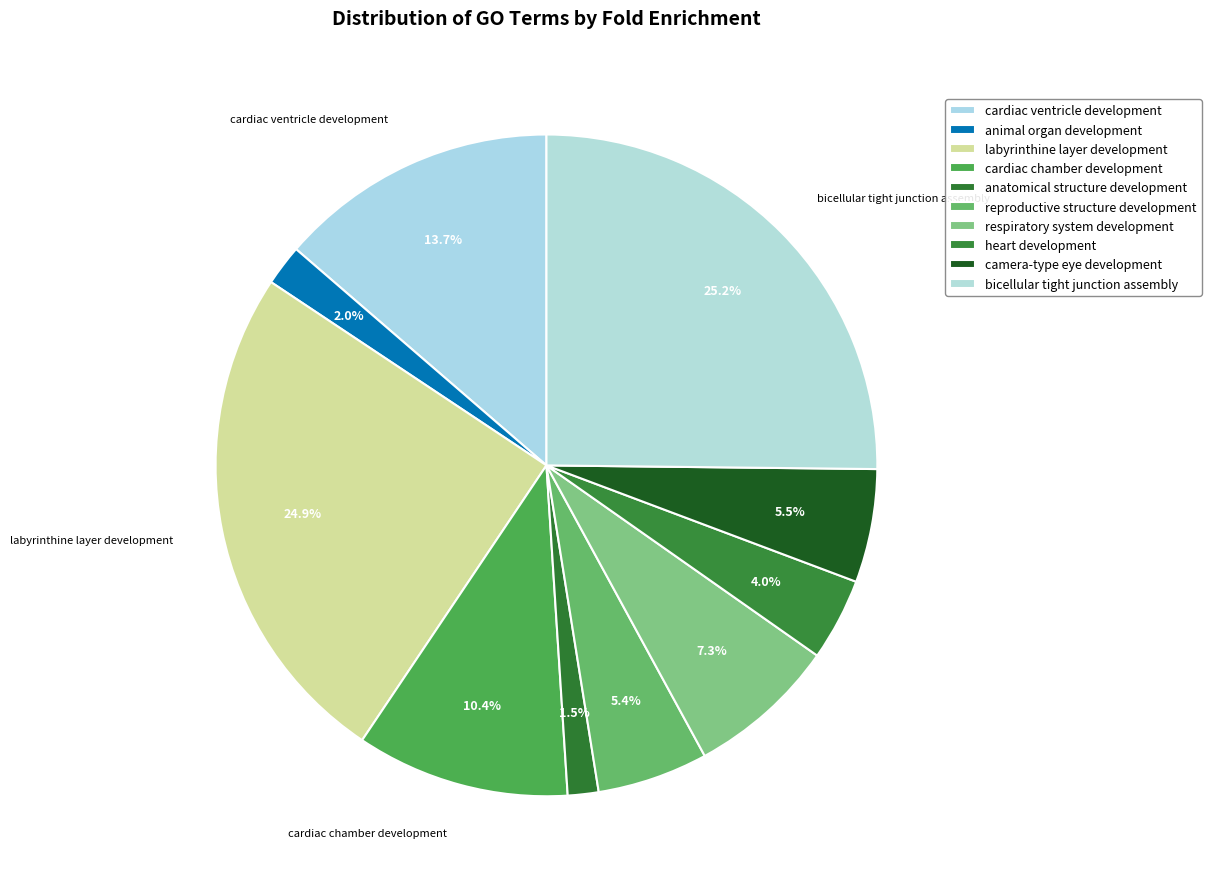

How many segments does this pie chart have?

10